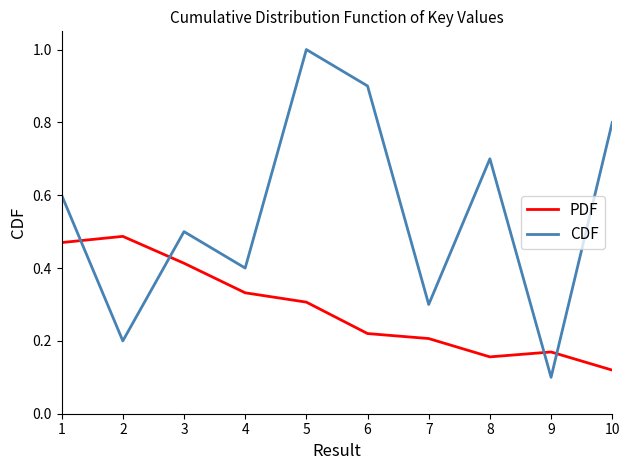

Does the chart display data point markers on the line(s)?

No